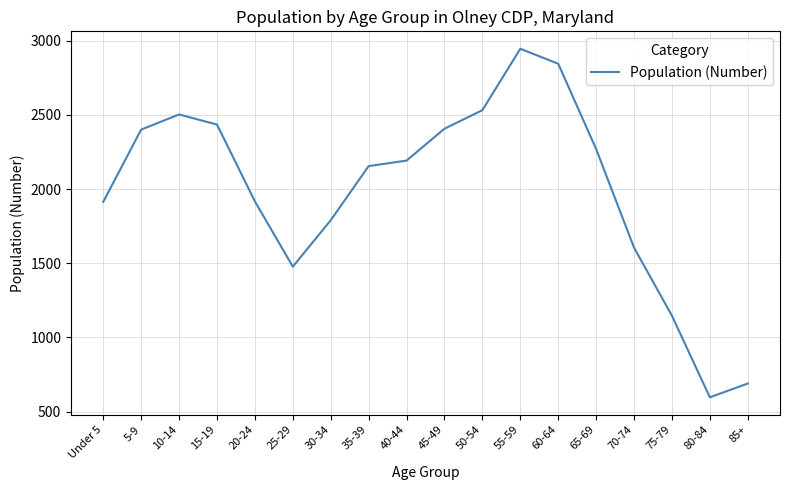

At which label does the data first exceed 2192?

5-9